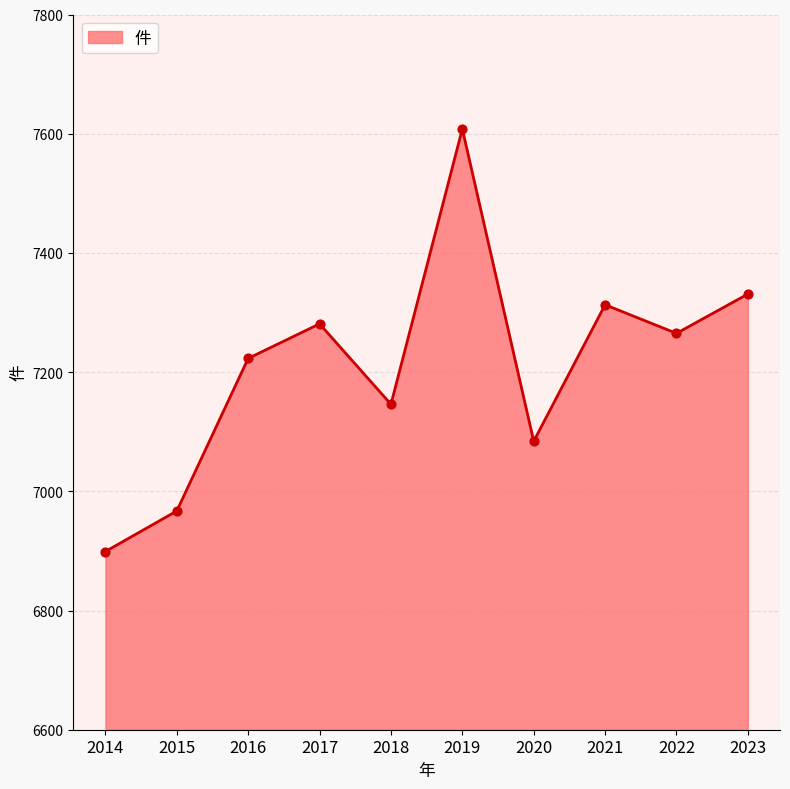

Which has a higher value, 2019 or 2014?

2019